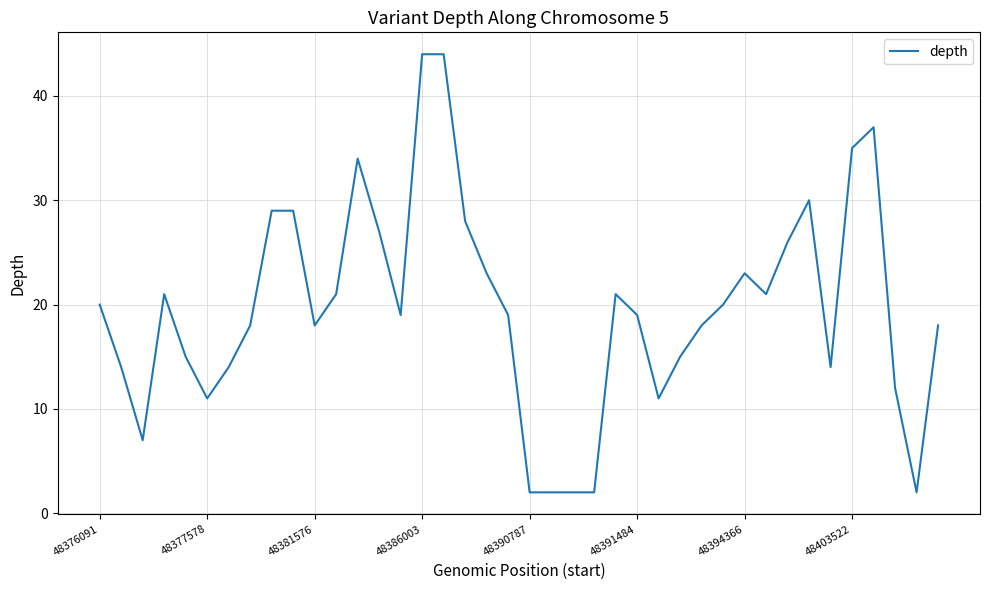

What is the greatest value displayed?

44